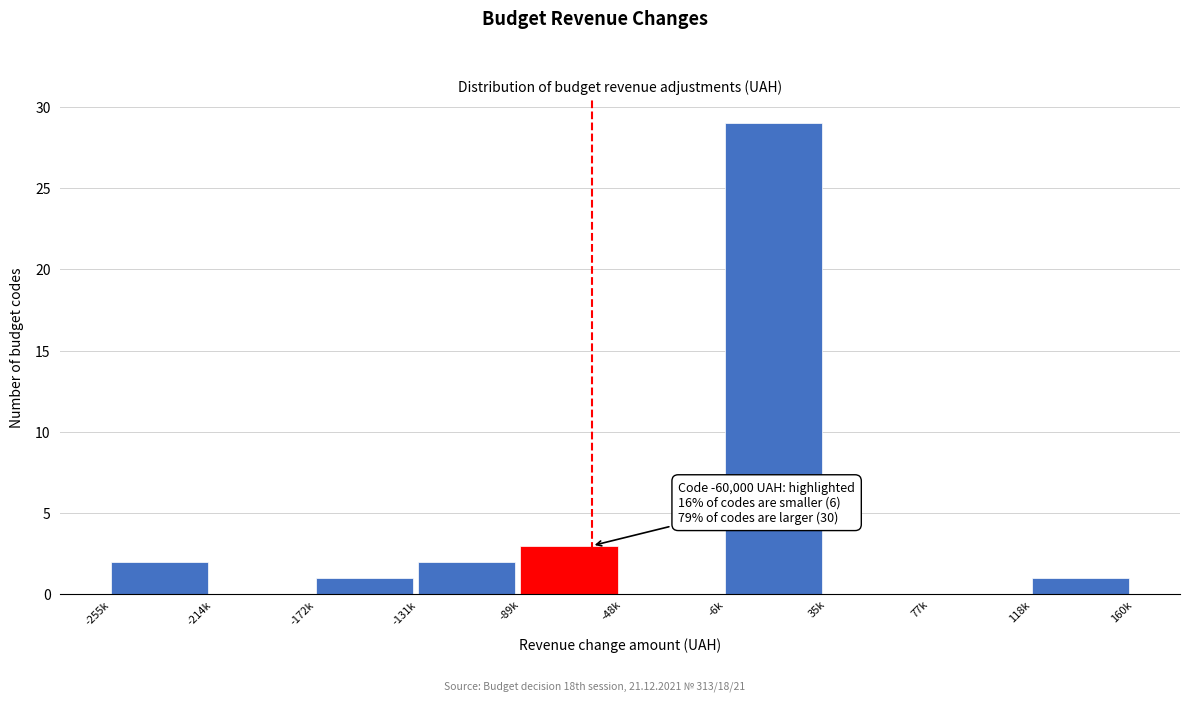

Reading left to right, transcribe all the data shown in this chart.

-255k=2	-214k=0	-172k=1	-131k=2	-89k=3	-48k=0	-6k=29	35k=0	77k=0	118k=1